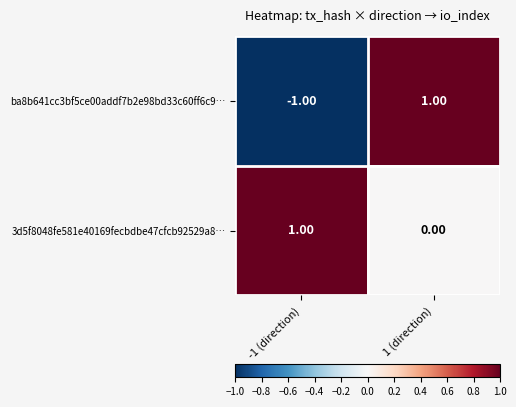

Rank the series at -1 (direction) from lowest to highest value.

ba8b641cc3bf5ce00addf7b2e98bd33c60ff6c9…, 3d5f8048fe581e40169fecbdbe47cfcb92529a8…